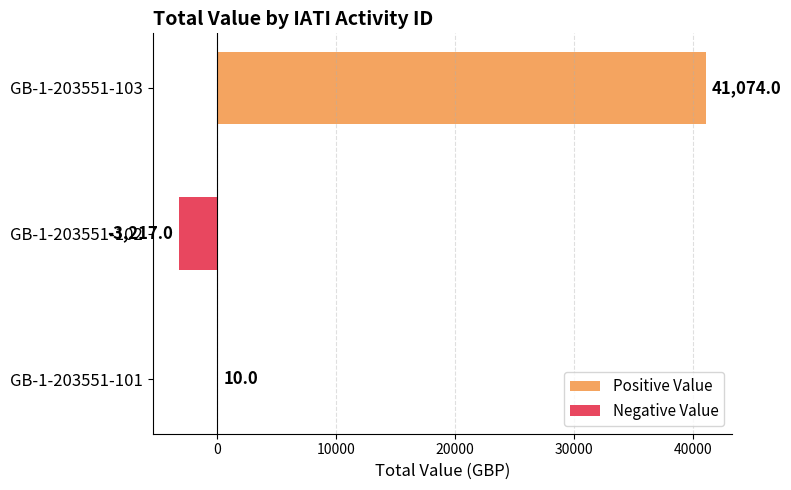

True or false: Positive Value has a value of 6 at GB-1-203551-101.

False